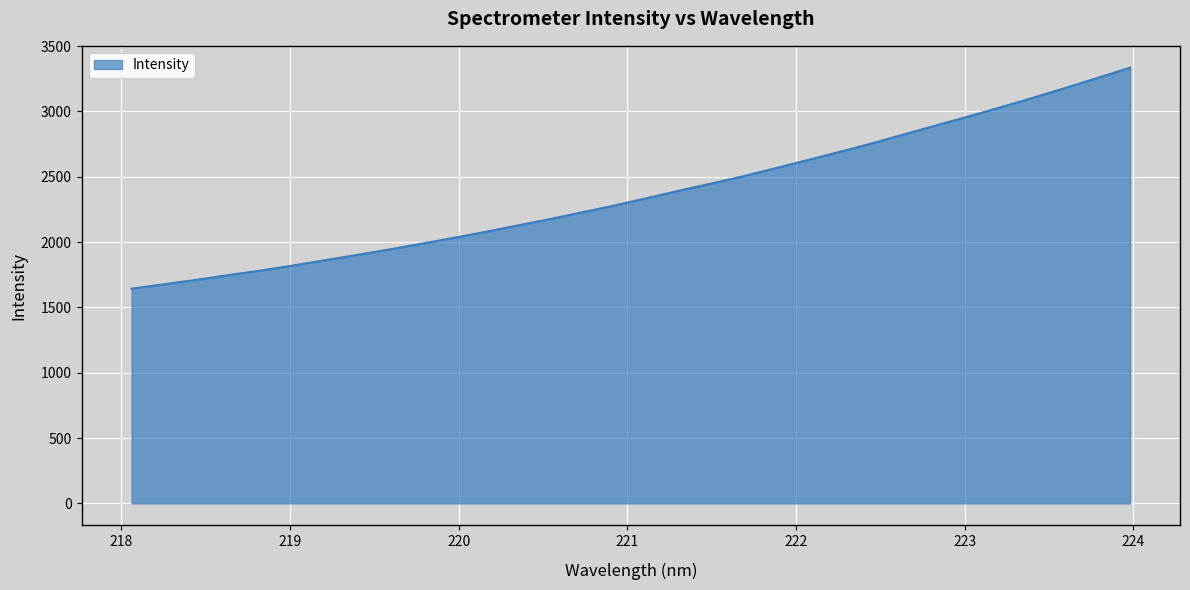

What is the difference between the maximum and minimum values?

1692.2